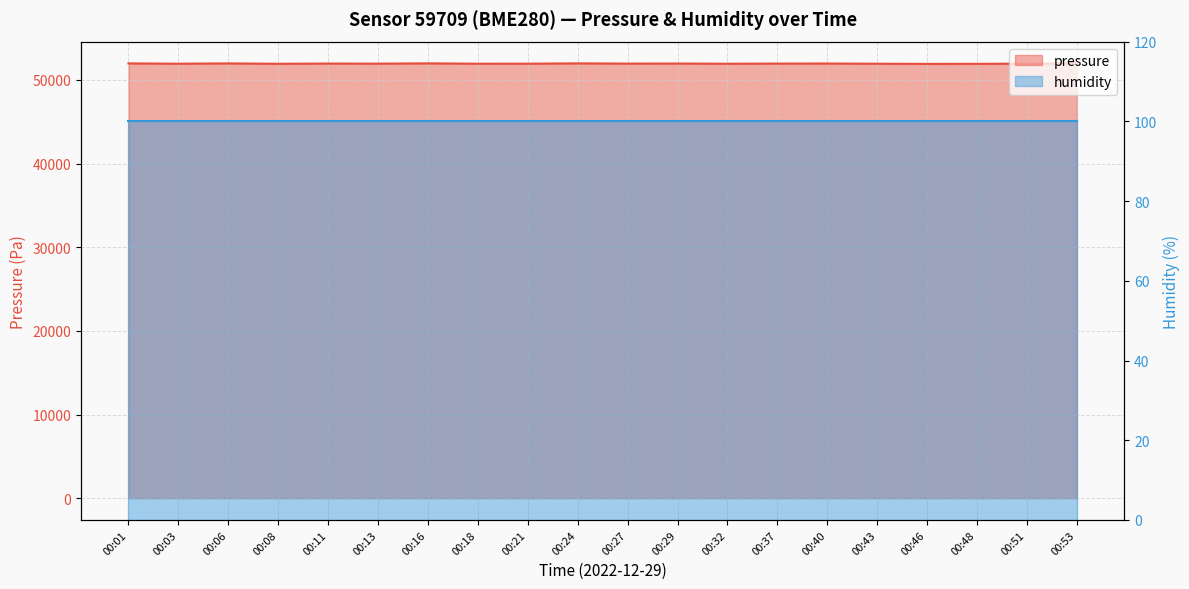

True or false: there are more than 2 points higher than both neighbors.

True